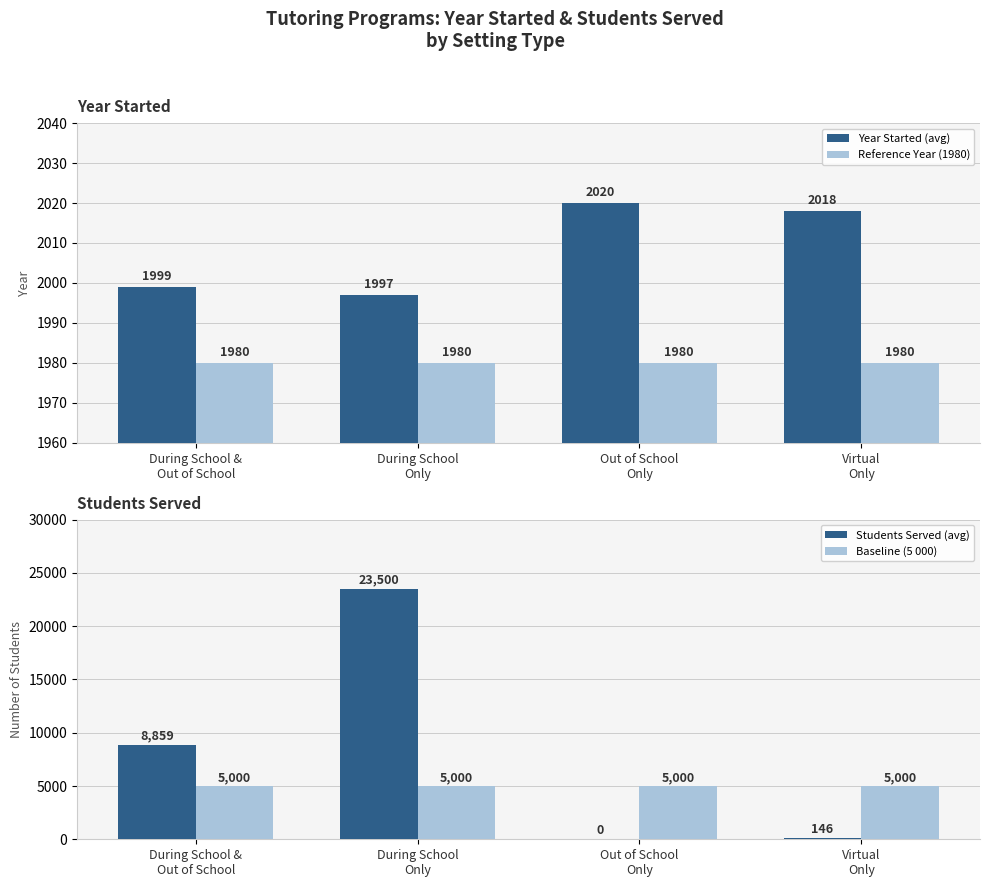

Reading right to left, extract all data points from this chart.

Year Started (avg): Virtual
Only=2018	Out of School
Only=2020	During School
Only=1997	During School &
Out of School=1999
Reference Year (1980): Virtual
Only=1980	Out of School
Only=1980	During School
Only=1980	During School &
Out of School=1980
Students Served (avg): Virtual
Only=146	Out of School
Only=0	During School
Only=23500	During School &
Out of School=8859
Baseline (5 000): Virtual
Only=5000	Out of School
Only=5000	During School
Only=5000	During School &
Out of School=5000